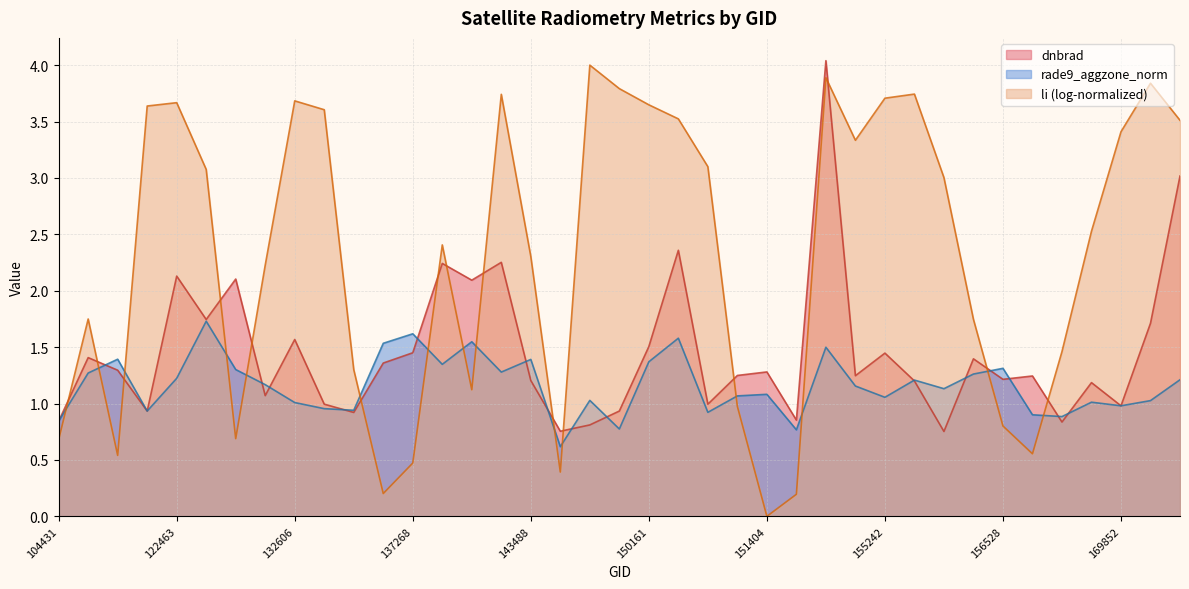

What is the label of the 26th point from the right?

6551